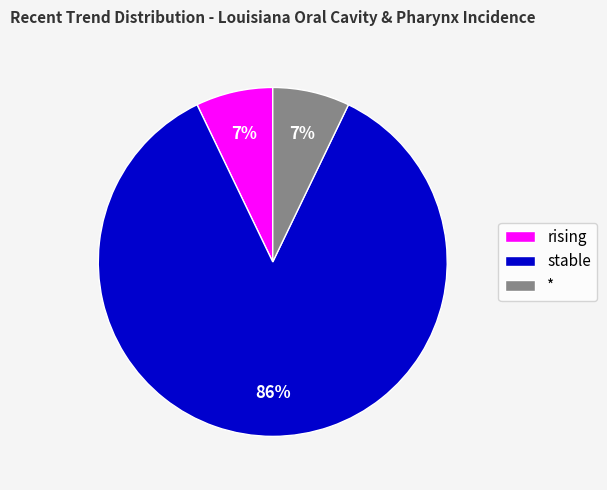

Do rising and * together represent more than half of the pie?

No